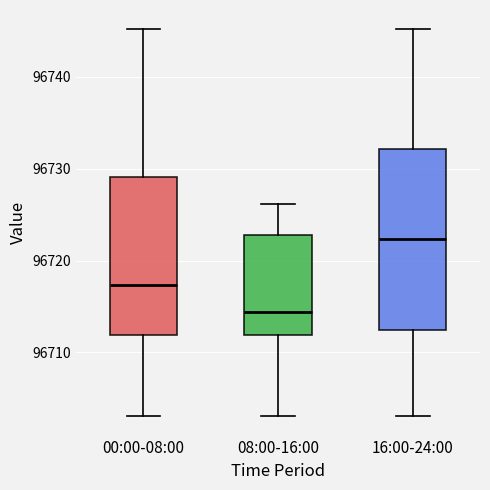

Reading left to right, transcribe this box plot: for each box, give where its median line is, the range the box spans, and where its two whiskers end, as read against the y-axis. The values are not printed on the chart, so give them approximately, as read against the axis.

00:00-08:00: median 96717, box 96712 to 96729, whiskers 96703 to 96745
08:00-16:00: median 96714, box 96712 to 96723, whiskers 96703 to 96726
16:00-24:00: median 96722, box 96712 to 96732, whiskers 96703 to 96745